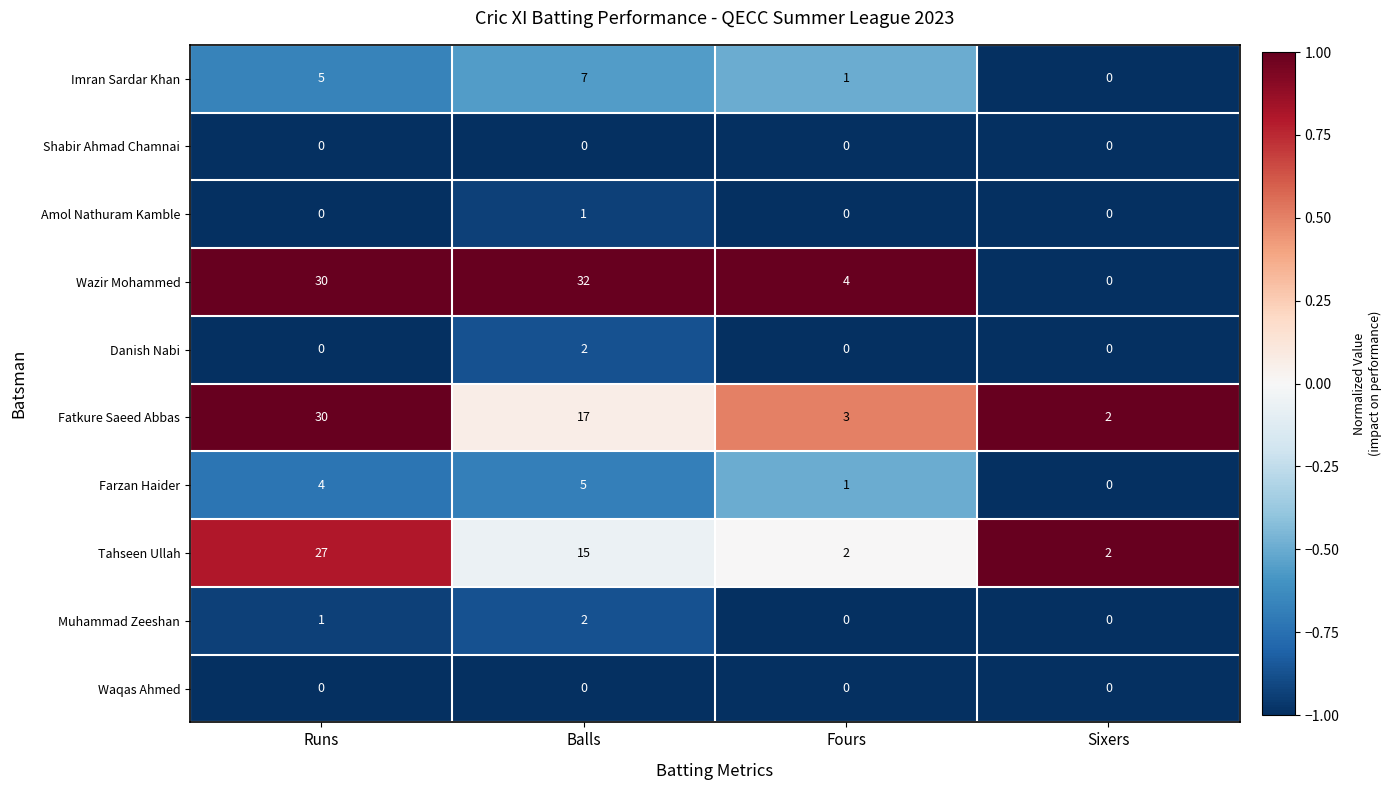

Where does the Tahseen Ullah series first go above 15?

Runs